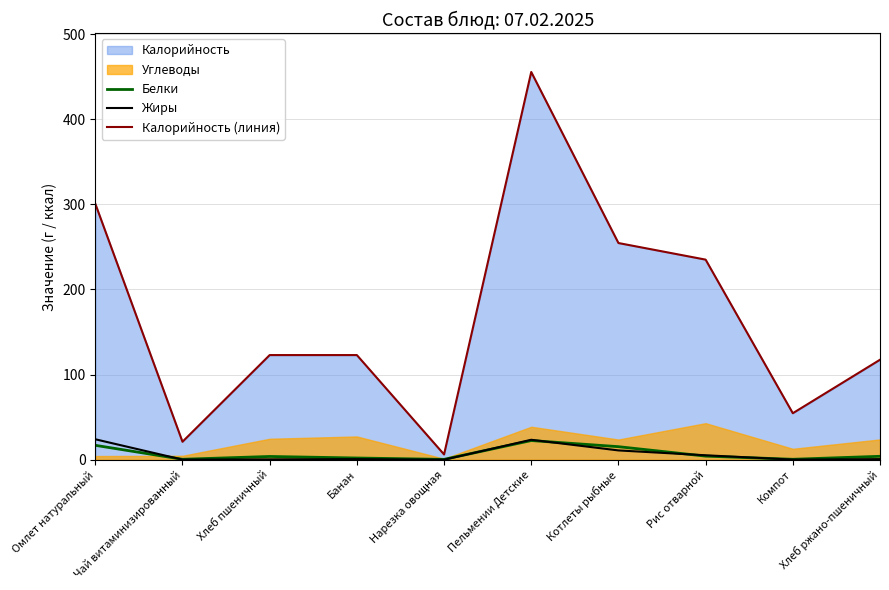

In Жиры, how many points are lower than both neighbors (excluding endpoints)?

3